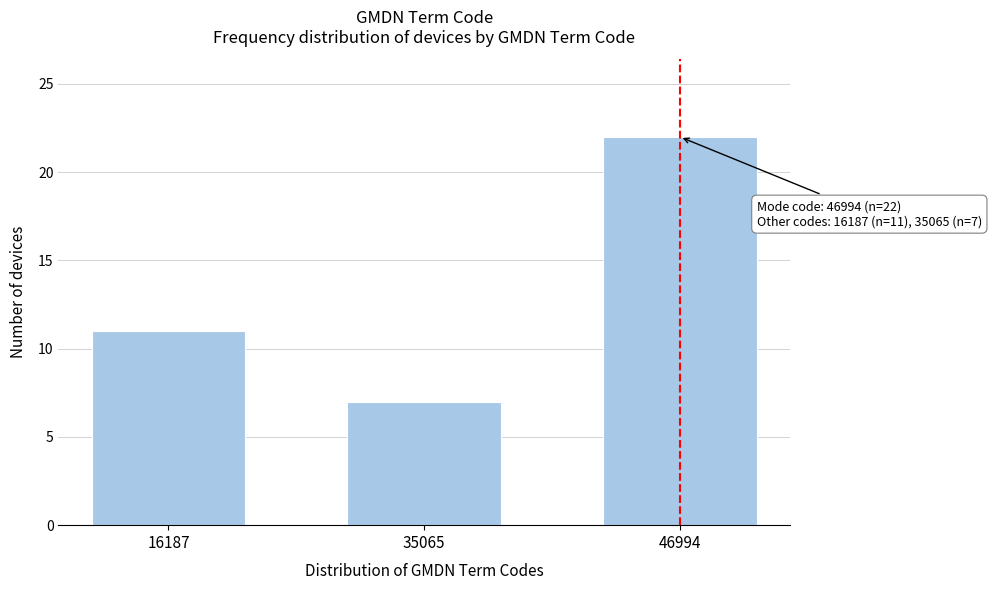

Reading left to right, what are all the values shown in this chart?

16187=11	35065=7	46994=22